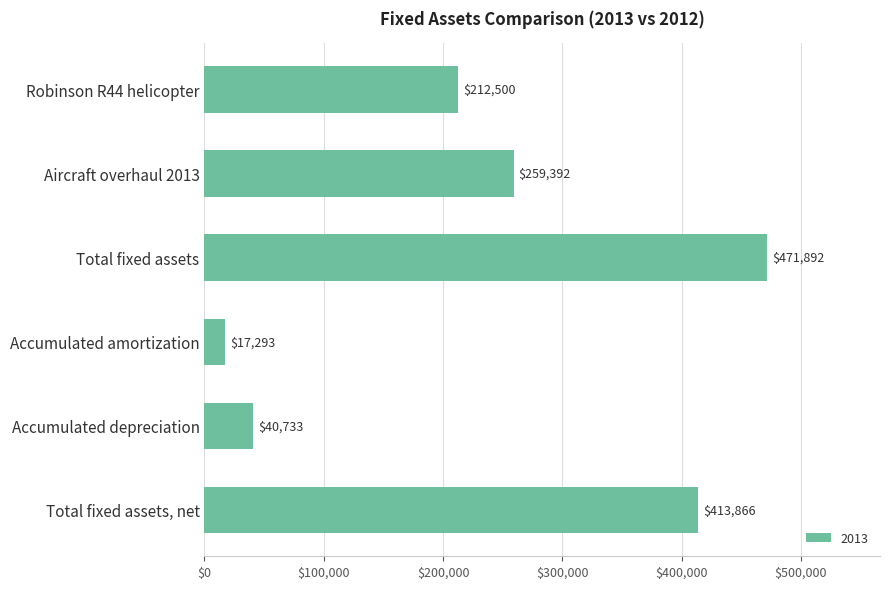

What value does the data have at Accumulated amortization?

17293